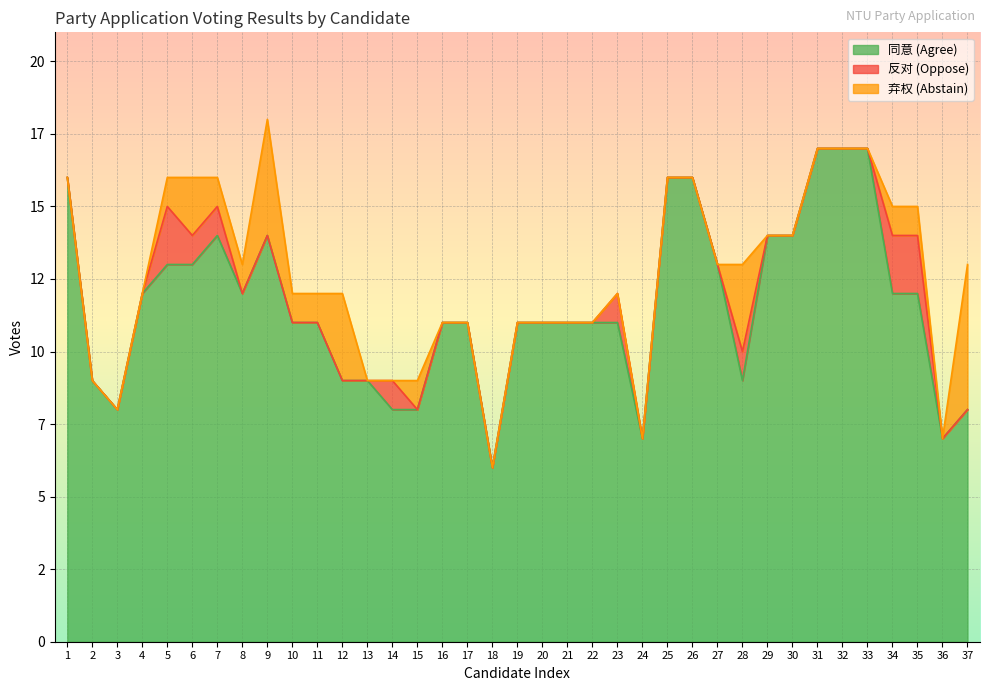

At how many categories does at least one series exceed 11?

17